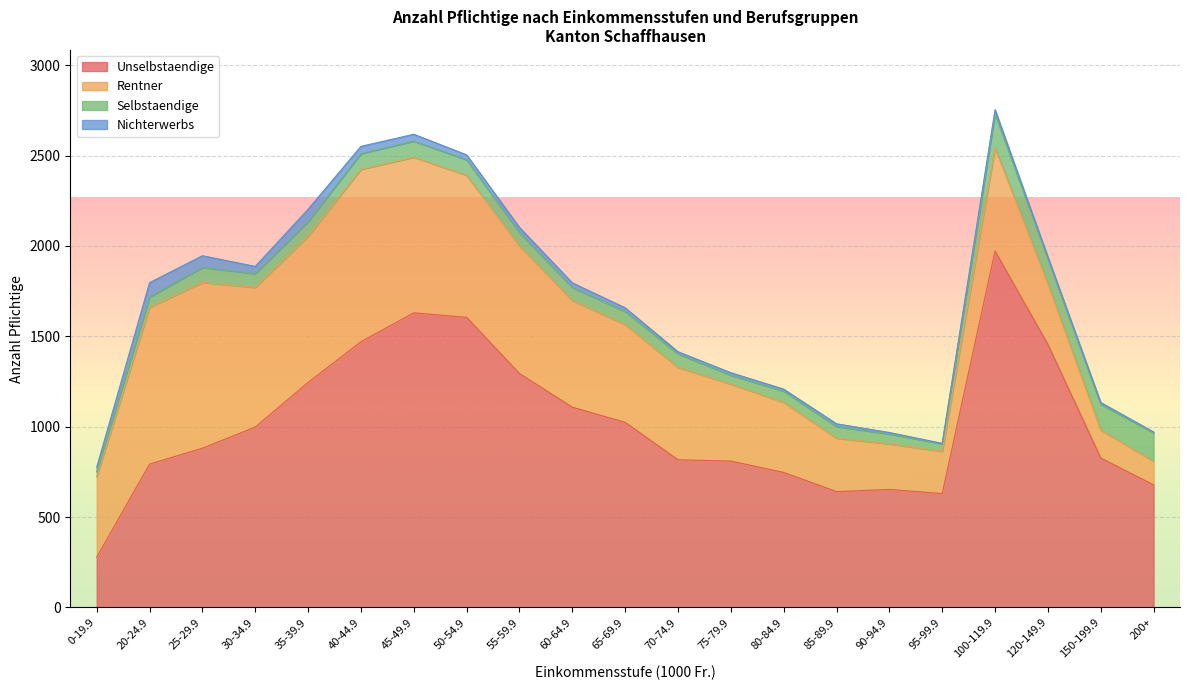

Where does the Rentner series first go above 541?

20-24.9